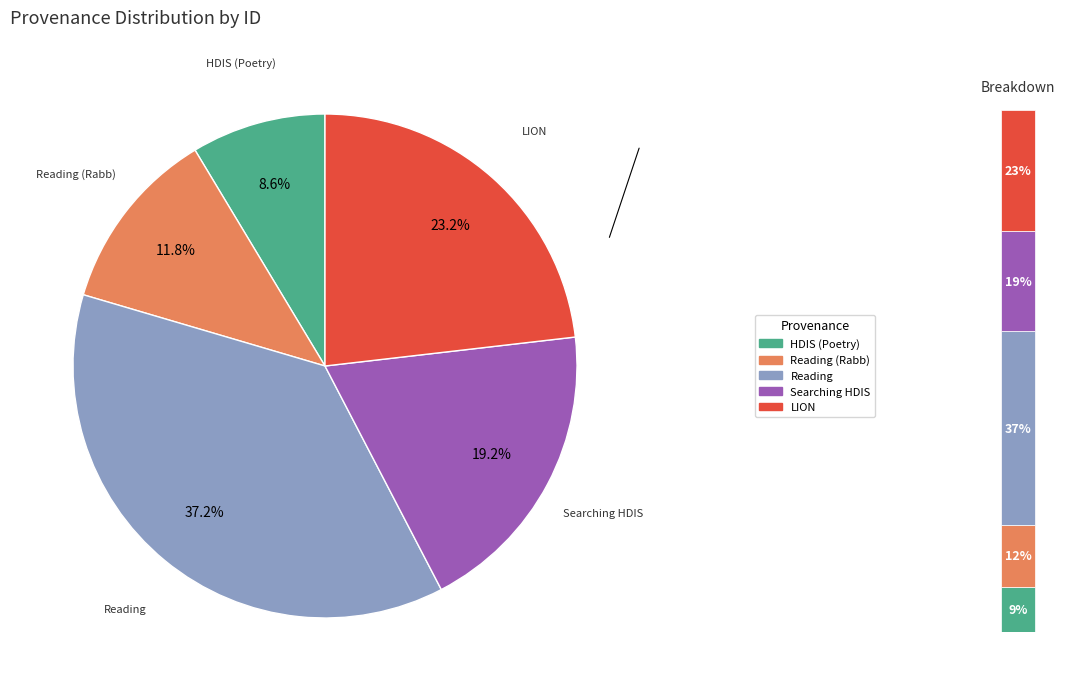

Which slice is the smallest?

HDIS (Poetry)